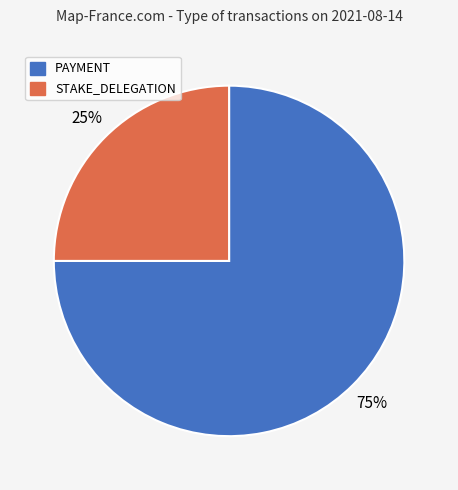

Which has a higher value, STAKE_DELEGATION or PAYMENT?

PAYMENT